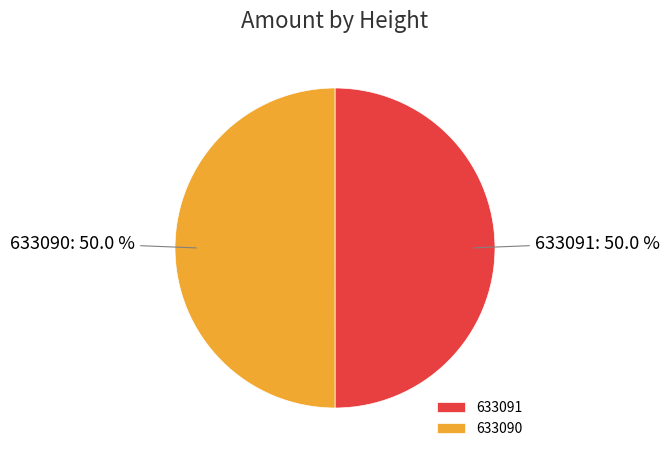

Approximately how many times larger is the value at 633091 compared to 633090?

1.0